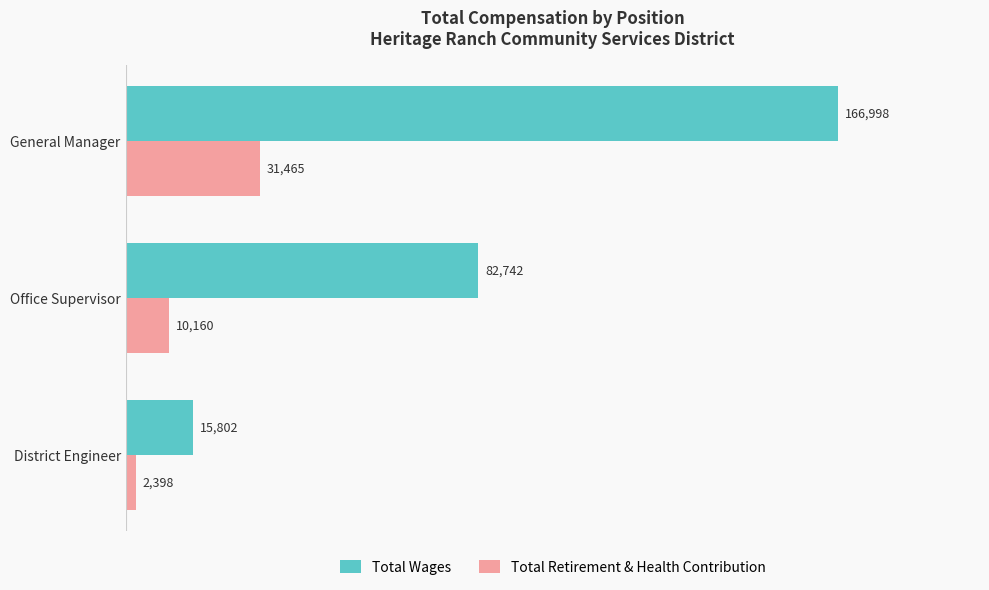

The Total Wages series shows 82742 at Office Supervisor. True or false?

True